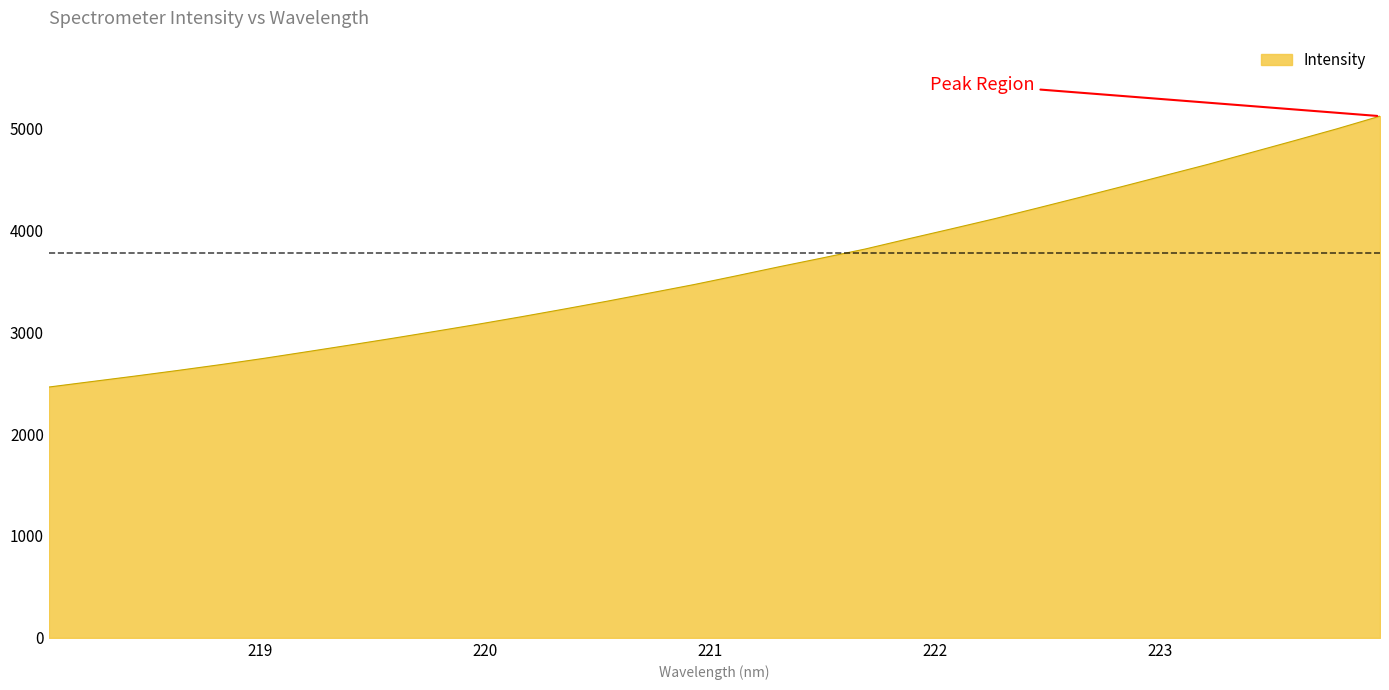

What is the difference between the maximum and minimum values?

2658.6